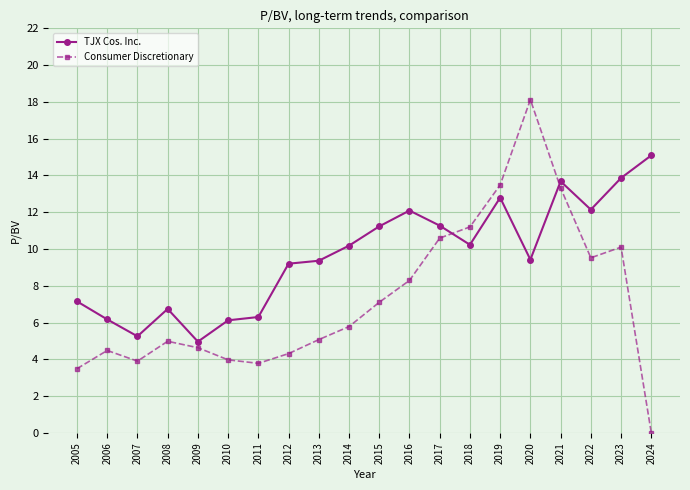

Where do TJX Cos. Inc. and Consumer Discretionary first cross each other?

2017 and 2018